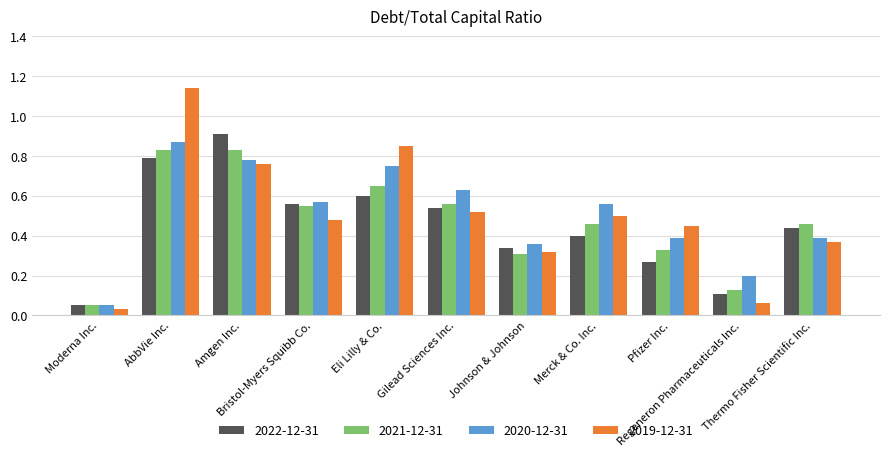

Which category has the highest value across all series?

AbbVie Inc.